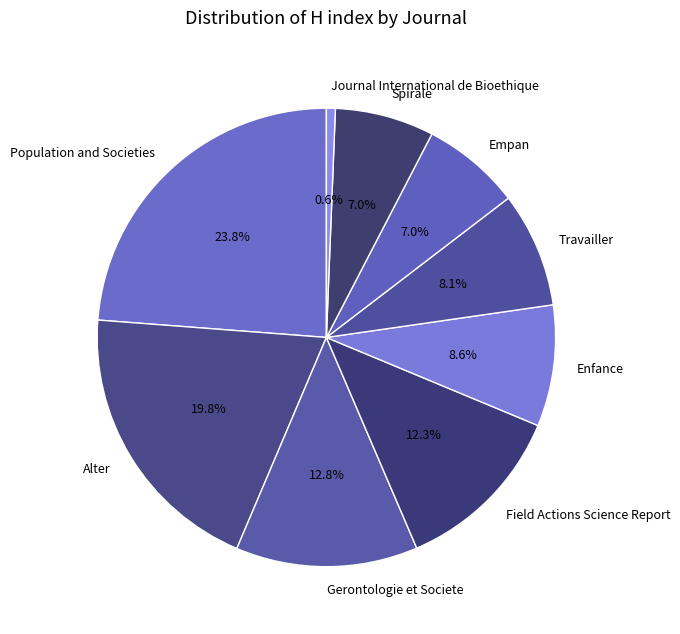

Count the number of slices in the pie.

9